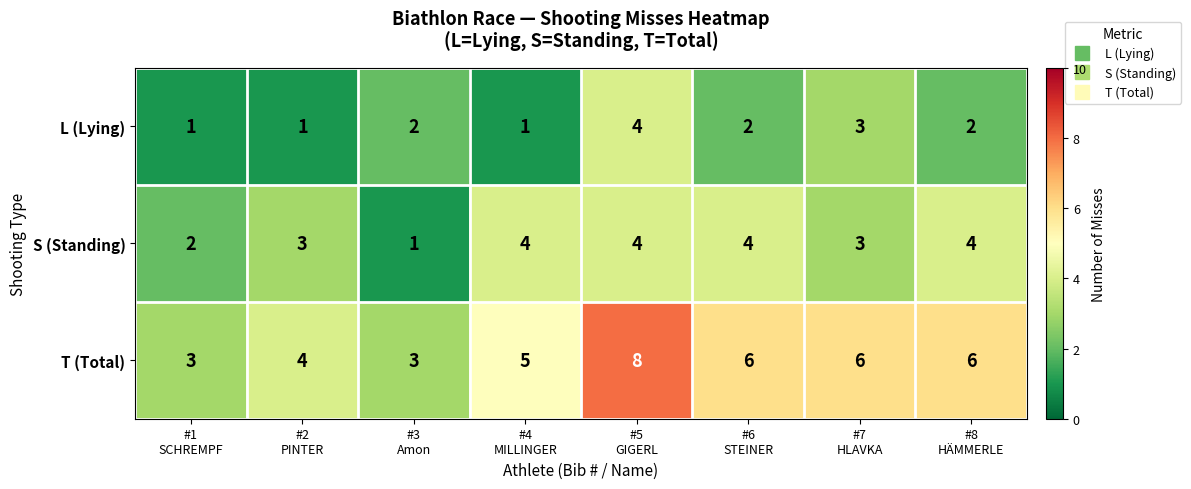

List the series in order of their overall mean, highest first.

T (Total), S (Standing), L (Lying)